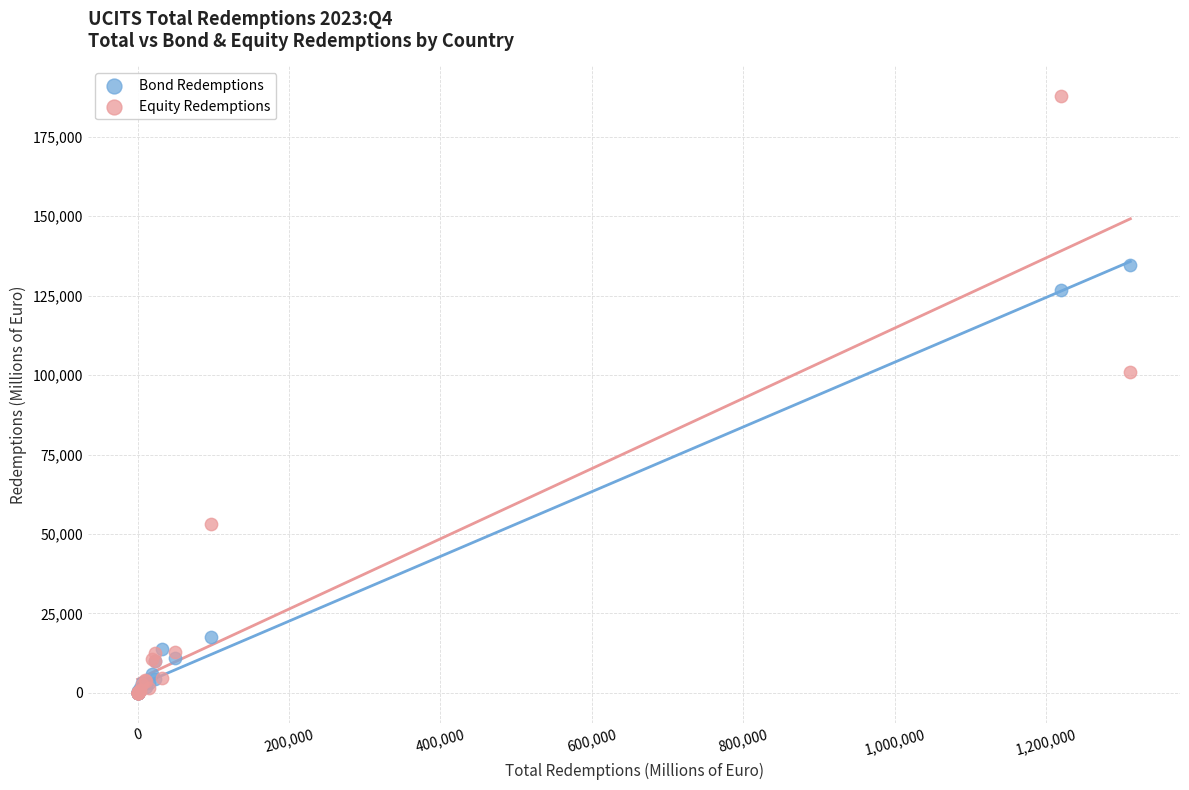

What are all the series names shown in the legend?

Bond Redemptions, Equity Redemptions